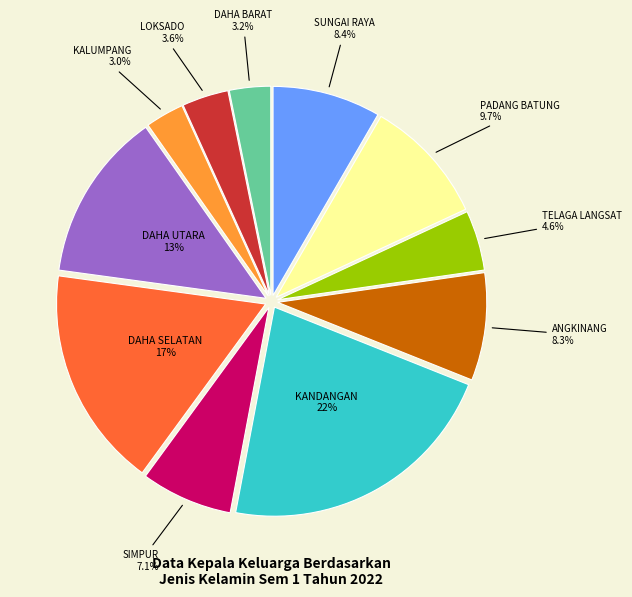

Approximately how many times larger is the value at TELAGA LANGSAT compared to DAHA SELATAN?

0.3